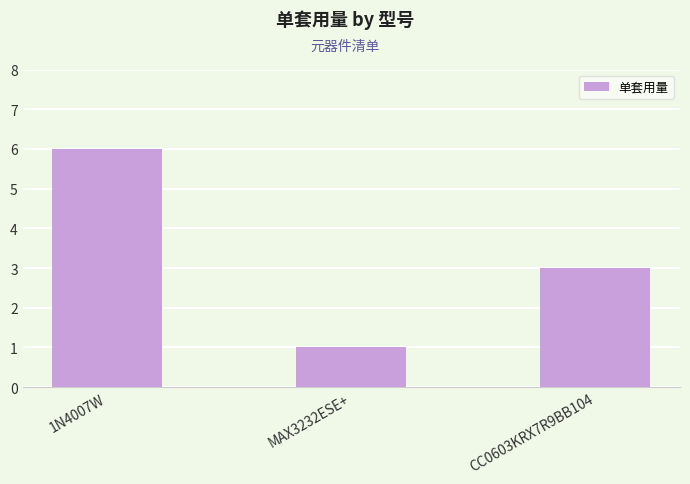

What is the smallest value displayed?

1